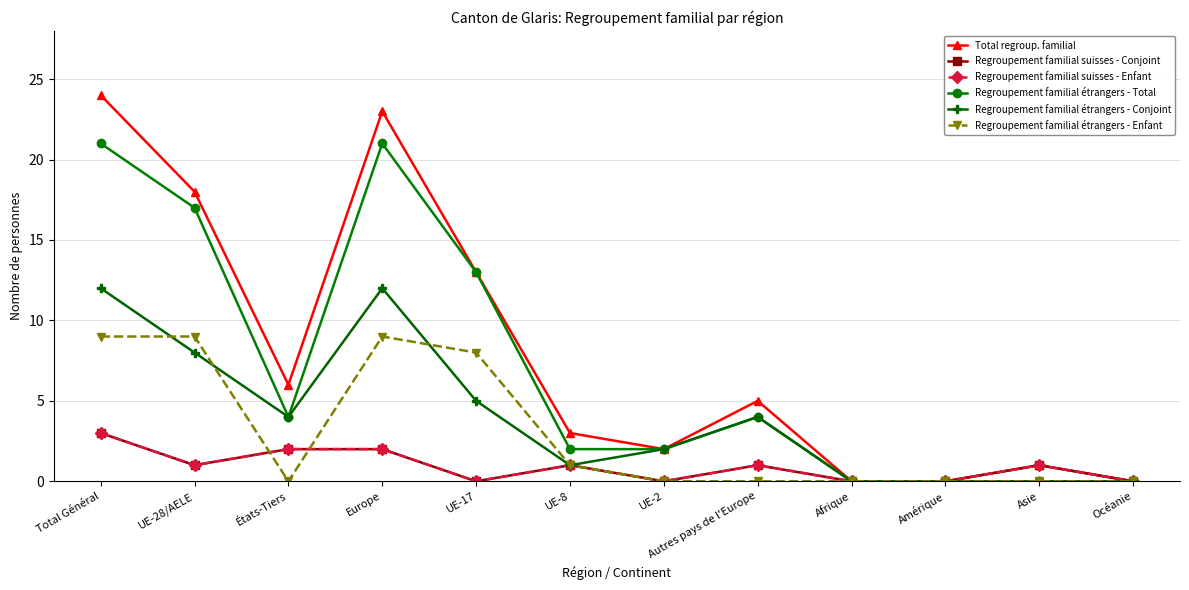

Does the chart have visible grid lines?

Yes